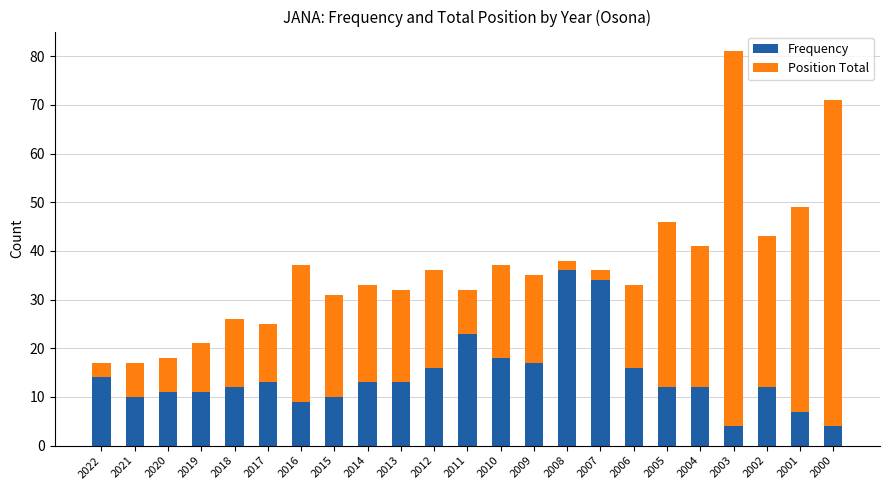

True or false: Frequency has a value of 10 at 2021.

True